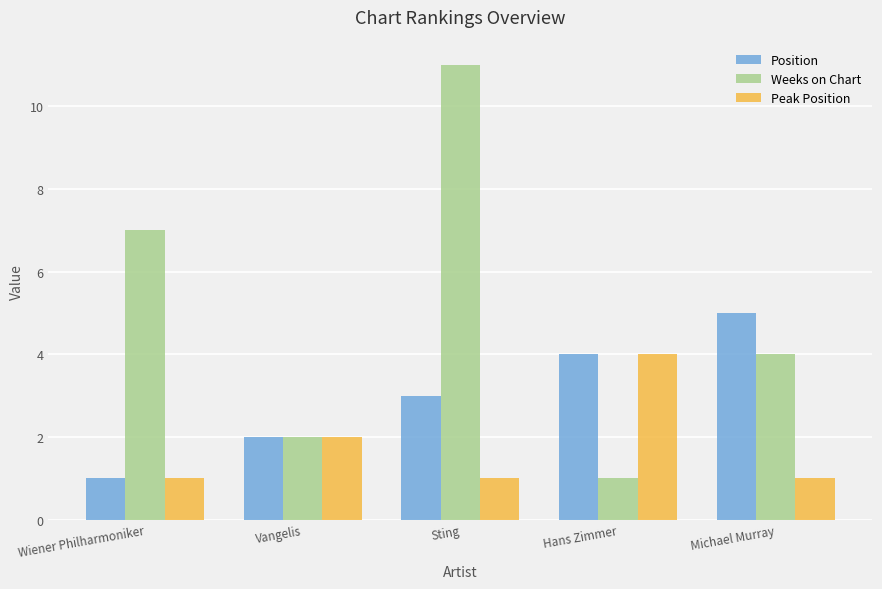

What is the maximum value shown in the chart?

11